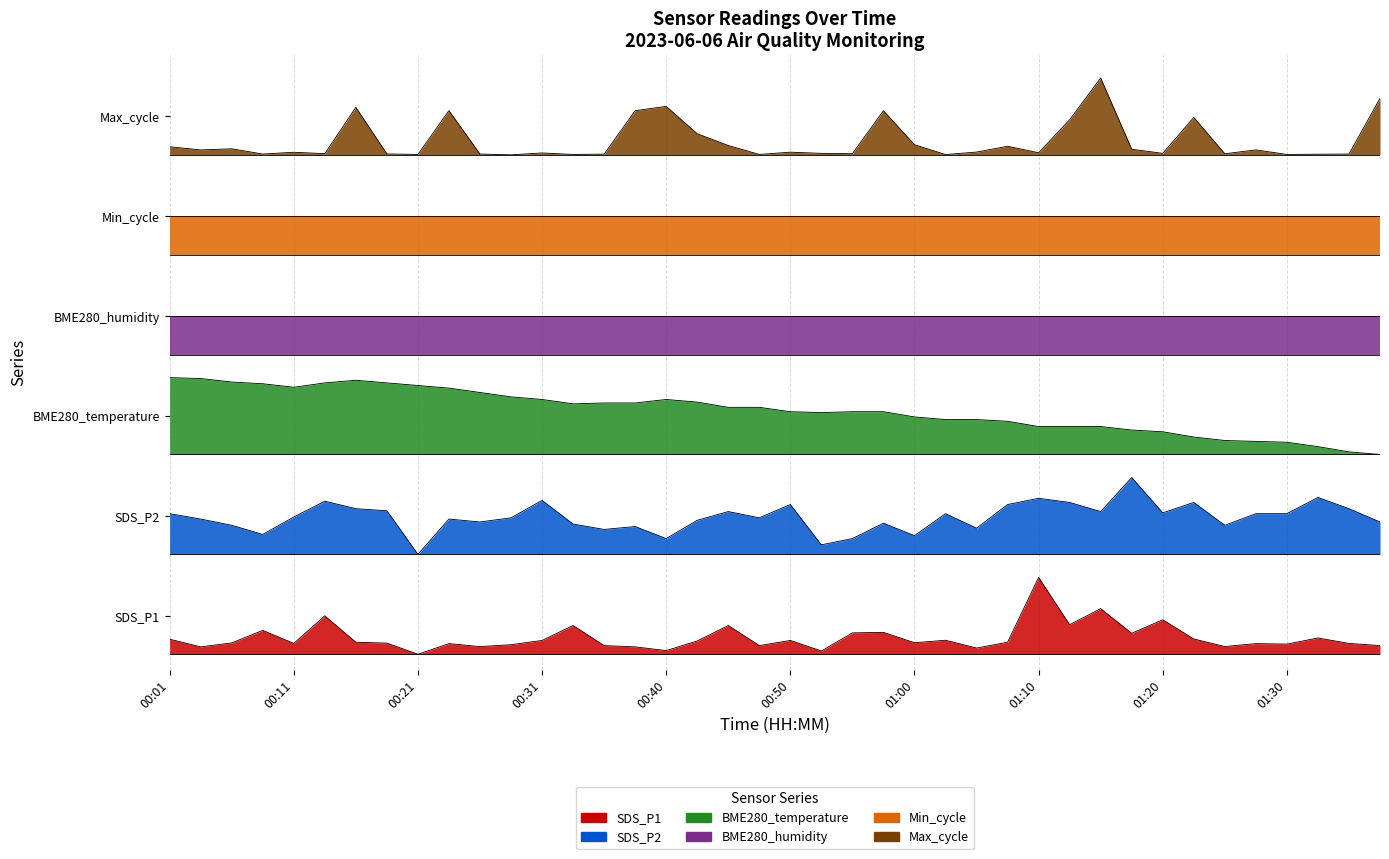

What value does the SDS_P1 series have at 00:33?

0.4